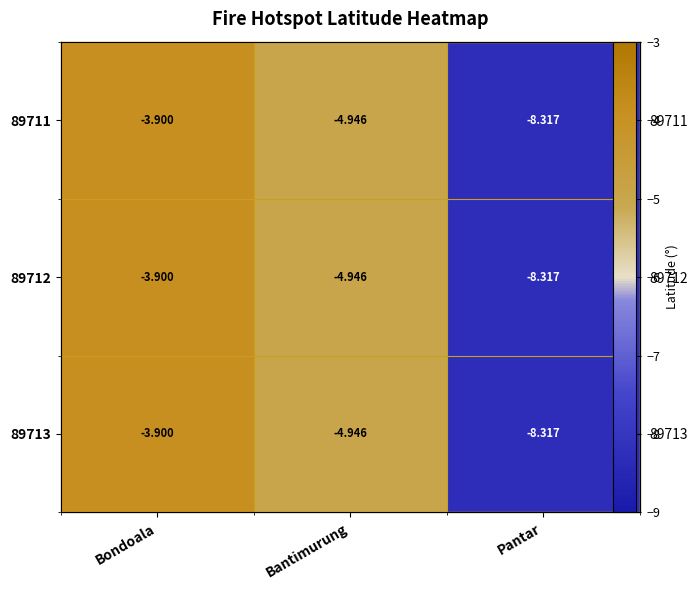

What value does the 89713 series have at Bantimurung?

-4.9